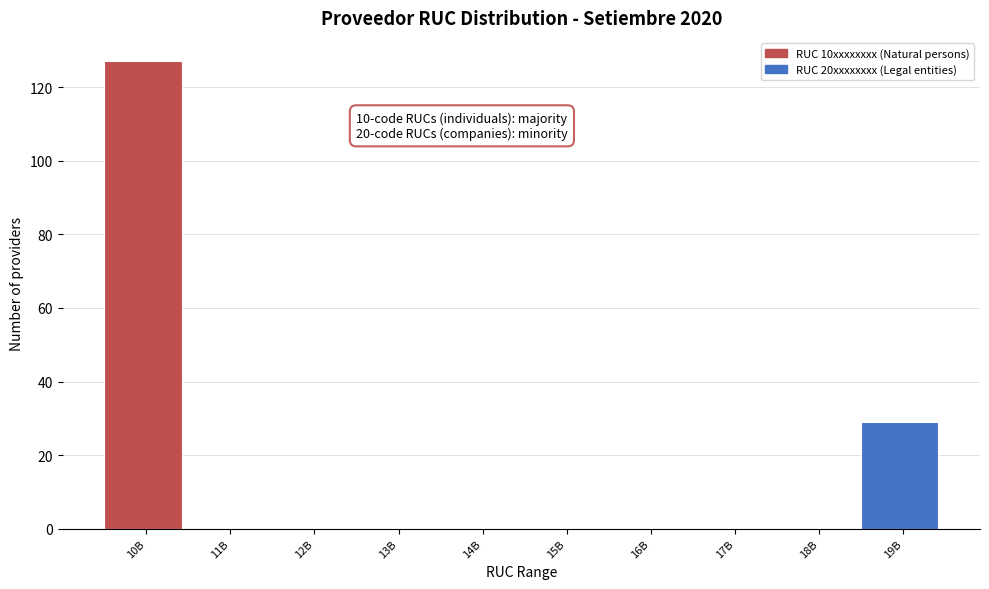

Reading left to right, what are all the values shown in this chart?

10B=127	11B=0	12B=0	13B=0	14B=0	15B=0	16B=0	17B=0	18B=0	19B=29